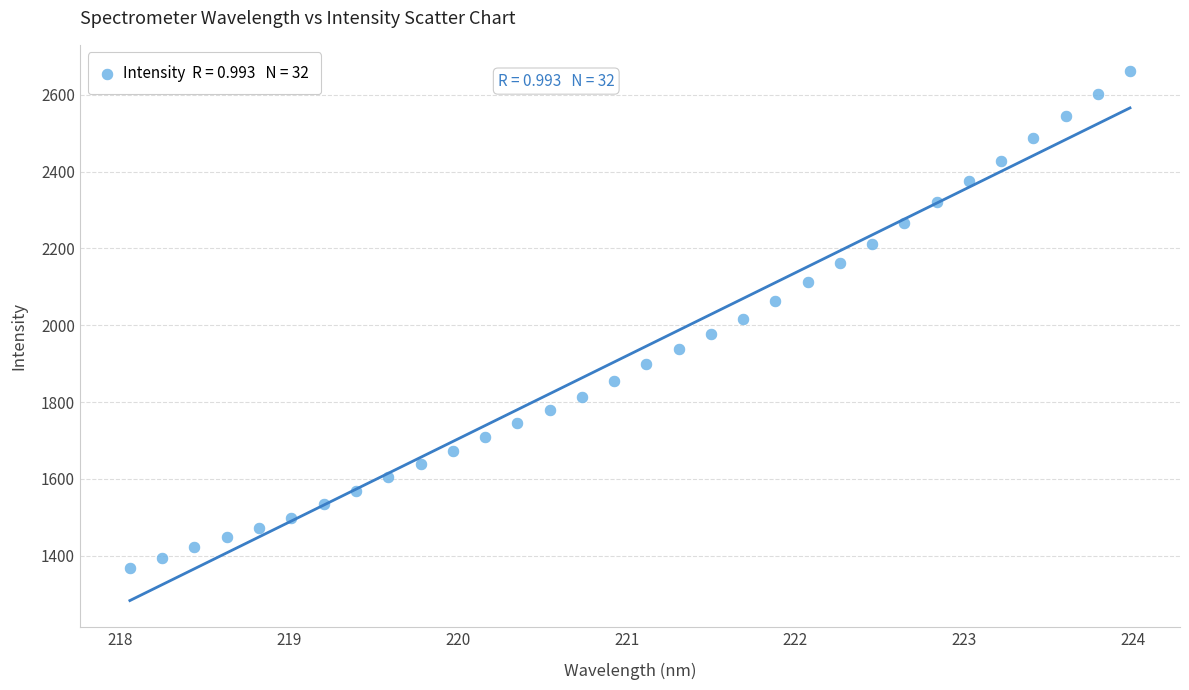

What is the range of Y values (max minus min)?

1292.3